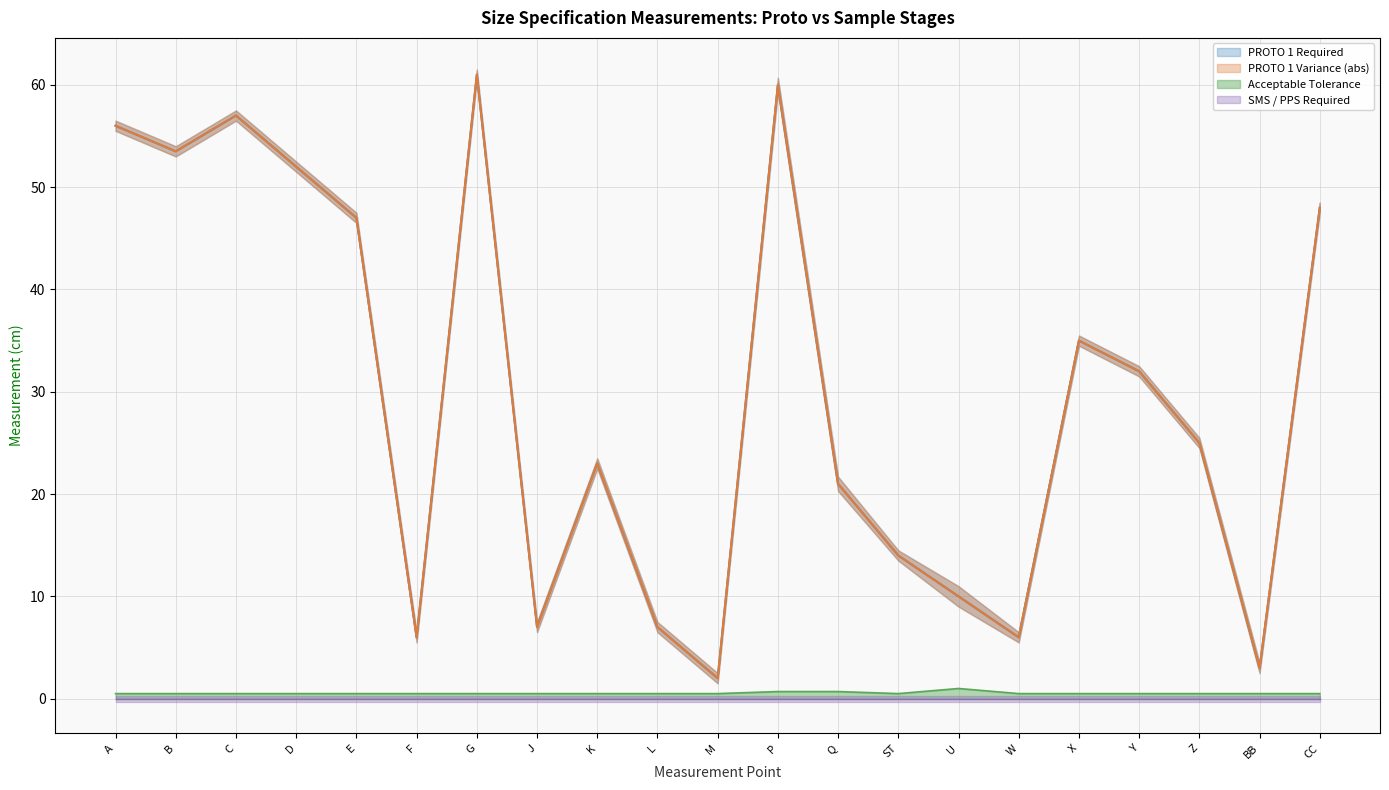

The value of PROTO 1 Variance at B is 53.5. True or false?

True